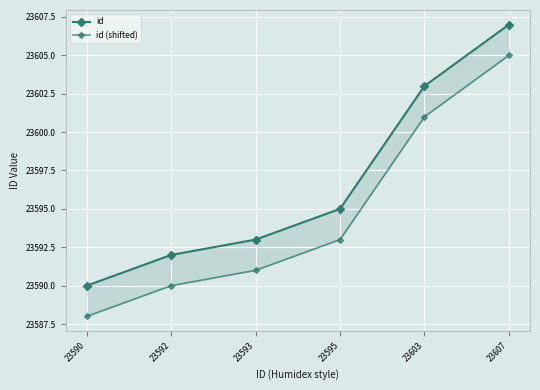

What is the maximum value shown in the chart?

23607